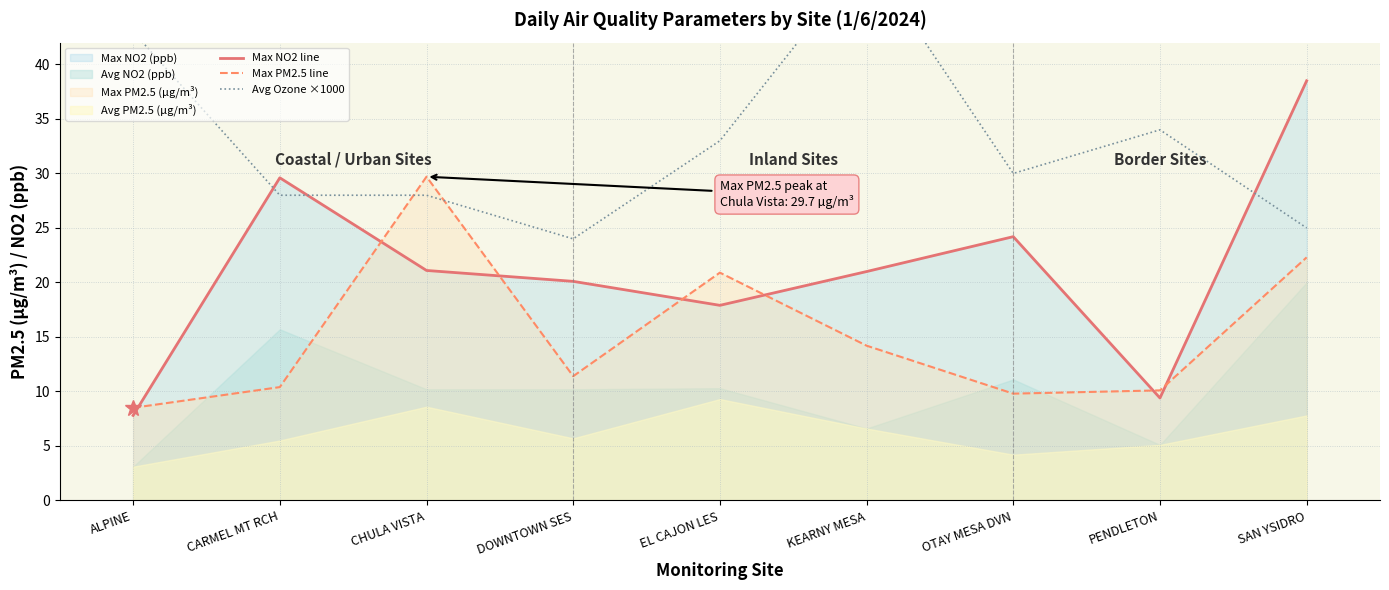

Rank the categories by Avg Ozone ×1000 value from lowest to highest.

DOWNTOWN SES, SAN YSIDRO, CARMEL MT RCH, CHULA VISTA, OTAY MESA DVN, EL CAJON LES, PENDLETON, ALPINE, KEARNY MESA